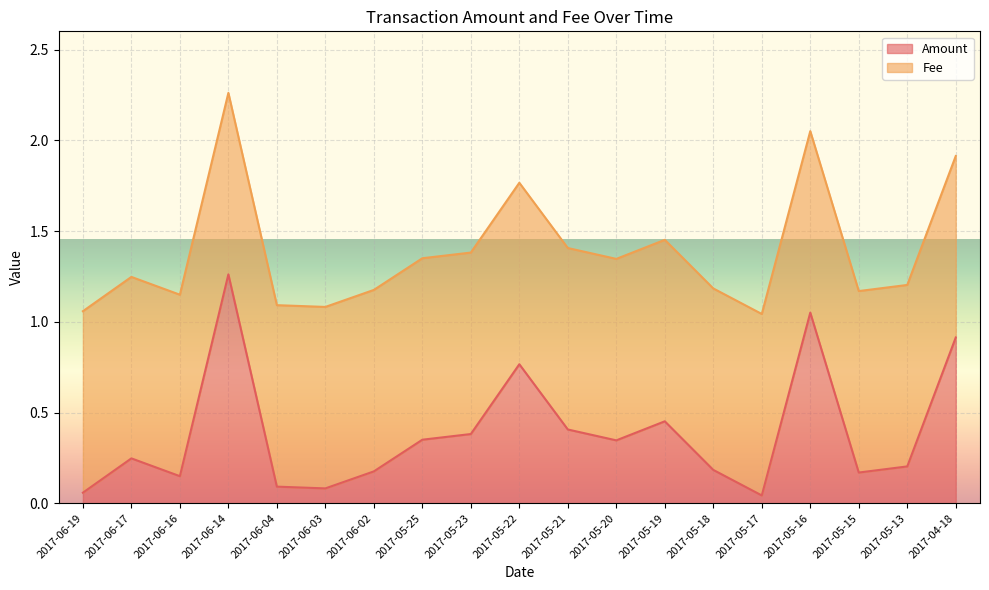

What is the difference between the maximum and minimum values in the Amount series?

1.2